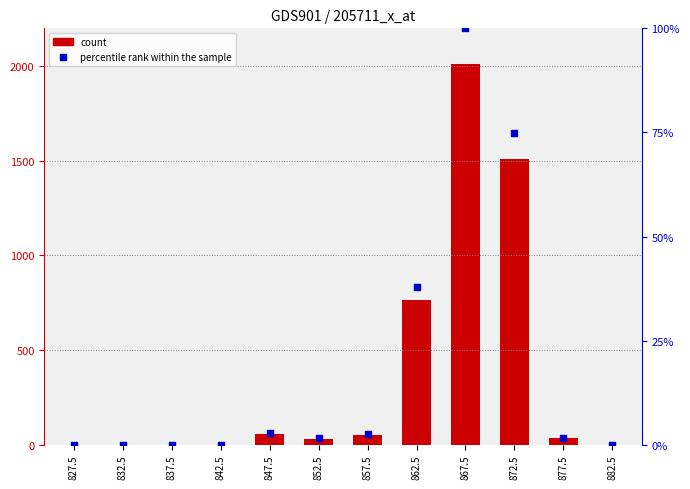

Which series has the widest spread of Y values?

count